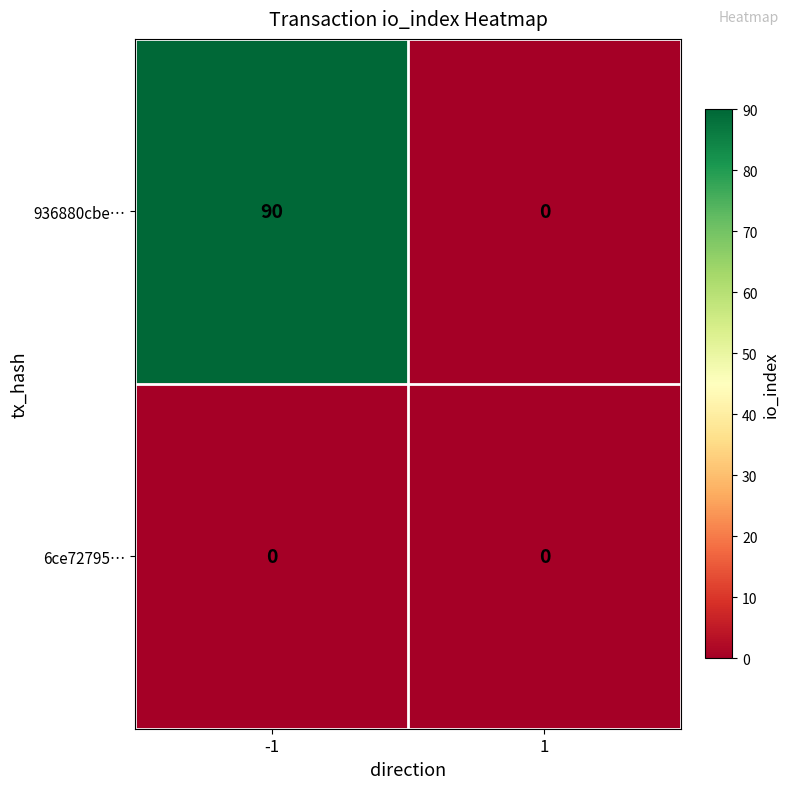

Between -1 and 1, which series saw the biggest shift?

936880cbe…